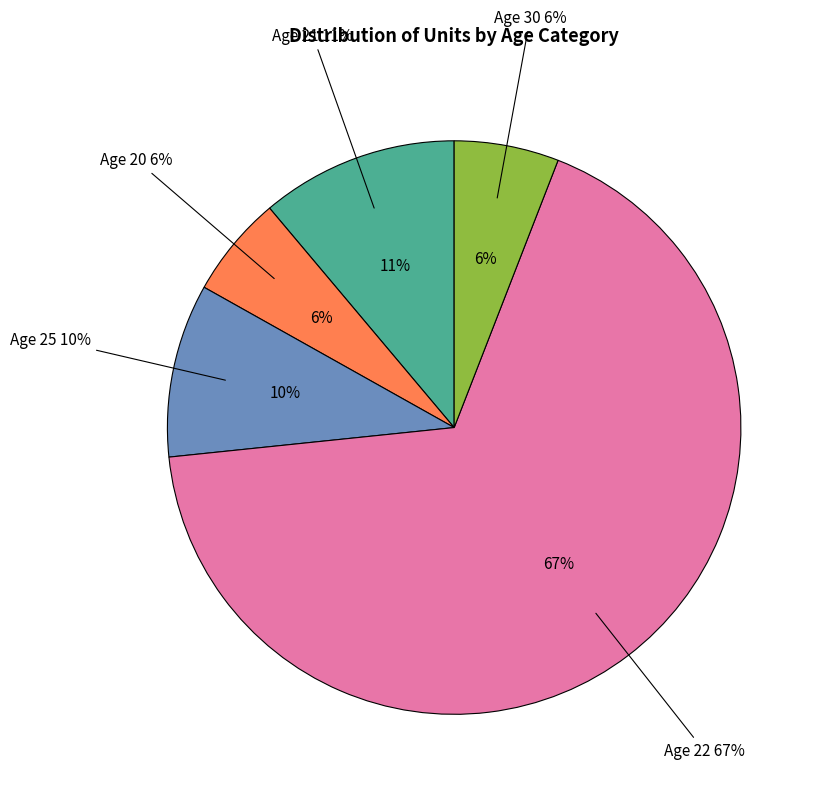

What percentage do 22 and 20 together represent?

73.2%